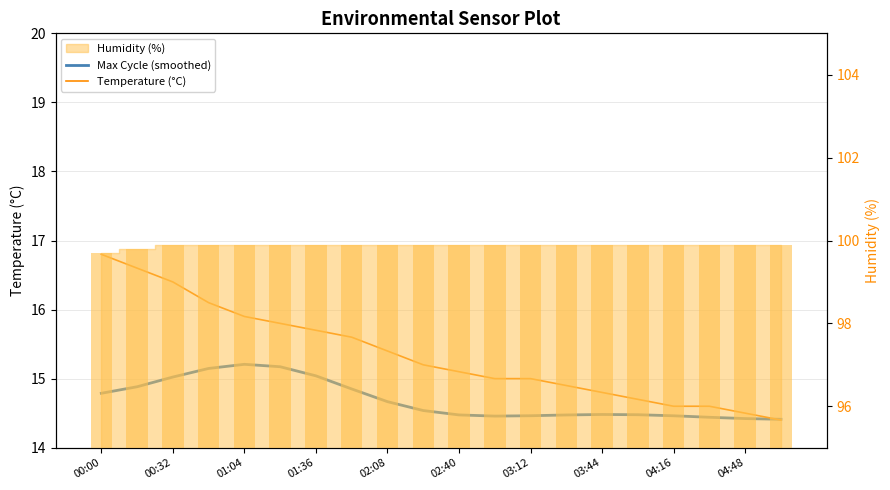

What is the average value of the Max Cycle (smoothed) series?

14.7